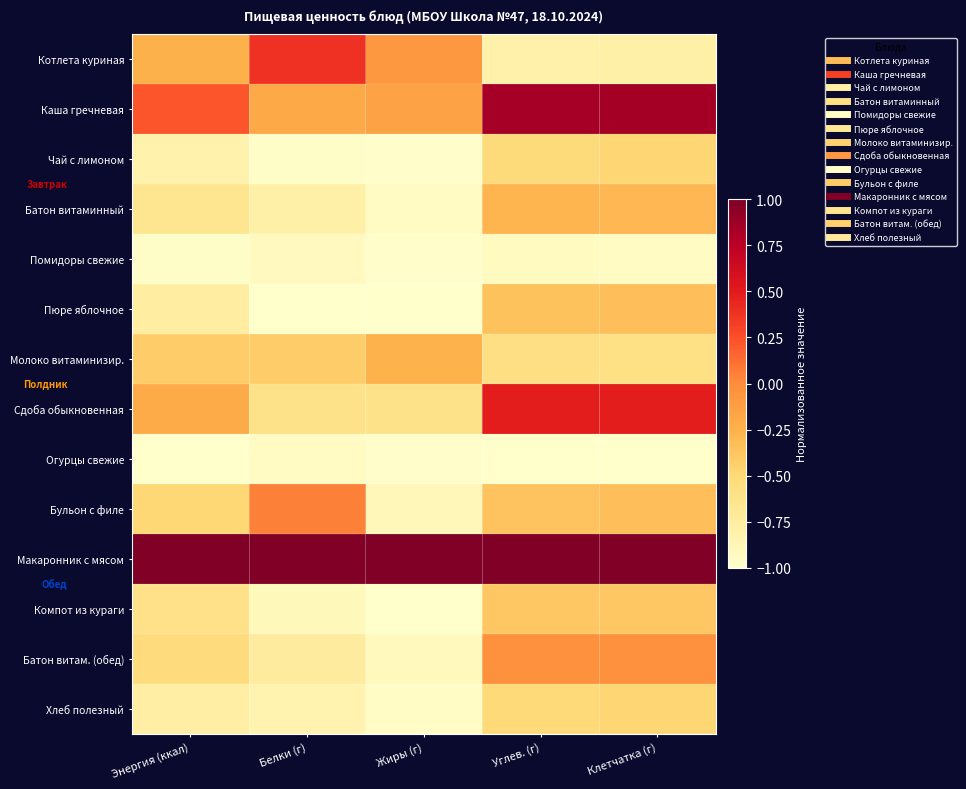

Reading left to right, list all the values displayed in this chart.

Котлета куриная: Энергия (ккал)=-0.2	Белки (г)=0.4	Жиры (г)=-0.1	Углев. (г)=-0.8	Клетчатка (г)=-0.8
Каша гречневая: Энергия (ккал)=0.2	Белки (г)=-0.2	Жиры (г)=-0.1	Углев. (г)=0.8	Клетчатка (г)=0.8
Чай с лимоном: Энергия (ккал)=-0.8	Белки (г)=-1.0	Жиры (г)=-1.0	Углев. (г)=-0.5	Клетчатка (г)=-0.5
Батон витаминный: Энергия (ккал)=-0.7	Белки (г)=-0.8	Жиры (г)=-0.9	Углев. (г)=-0.3	Клетчатка (г)=-0.3
Помидоры свежие: Энергия (ккал)=-1.0	Белки (г)=-0.9	Жиры (г)=-1.0	Углев. (г)=-0.9	Клетчатка (г)=-0.9
Пюре яблочное: Энергия (ккал)=-0.8	Белки (г)=-1.0	Жиры (г)=-1.0	Углев. (г)=-0.4	Клетчатка (г)=-0.3
Молоко витаминизир.: Энергия (ккал)=-0.4	Белки (г)=-0.4	Жиры (г)=-0.3	Углев. (г)=-0.6	Клетчатка (г)=-0.6
Сдоба обыкновенная: Энергия (ккал)=-0.2	Белки (г)=-0.6	Жиры (г)=-0.6	Углев. (г)=0.5	Клетчатка (г)=0.5
Огурцы свежие: Энергия (ккал)=-1.0	Белки (г)=-1.0	Жиры (г)=-1.0	Углев. (г)=-1.0	Клетчатка (г)=-1.0
Бульон с филе: Энергия (ккал)=-0.5	Белки (г)=0.0	Жиры (г)=-0.9	Углев. (г)=-0.4	Клетчатка (г)=-0.3
Макаронник с мясом: Энергия (ккал)=1.0	Белки (г)=1.0	Жиры (г)=1.0	Углев. (г)=1.0	Клетчатка (г)=1.0
Компот из кураги: Энергия (ккал)=-0.6	Белки (г)=-0.9	Жиры (г)=-1.0	Углев. (г)=-0.4	Клетчатка (г)=-0.4
Батон витам. (обед): Энергия (ккал)=-0.5	Белки (г)=-0.7	Жиры (г)=-0.9	Углев. (г)=-0.0	Клетчатка (г)=-0.0
Хлеб полезный: Энергия (ккал)=-0.8	Белки (г)=-0.8	Жиры (г)=-1.0	Углев. (г)=-0.5	Клетчатка (г)=-0.5